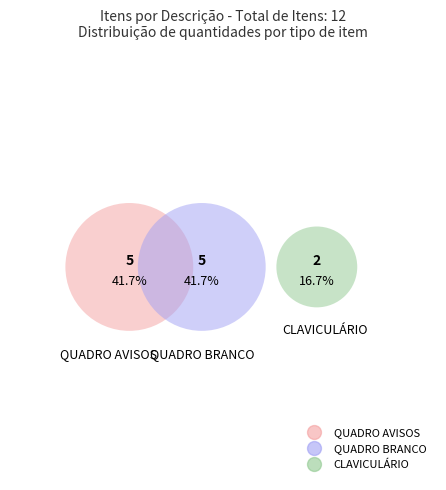

To the nearest percent, what portion does QUADRO AVISOS represent?

42%